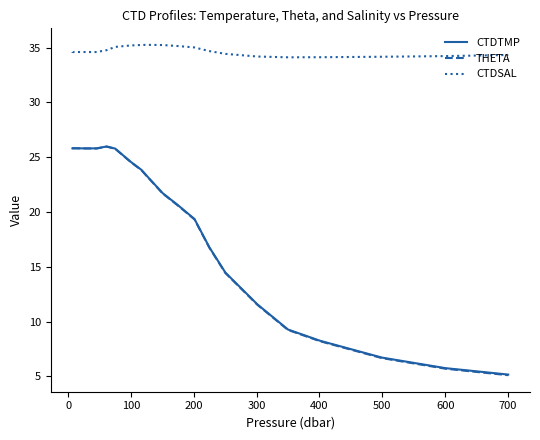

True or false: CTDSAL and CTDTMP intersect in this chart.

False